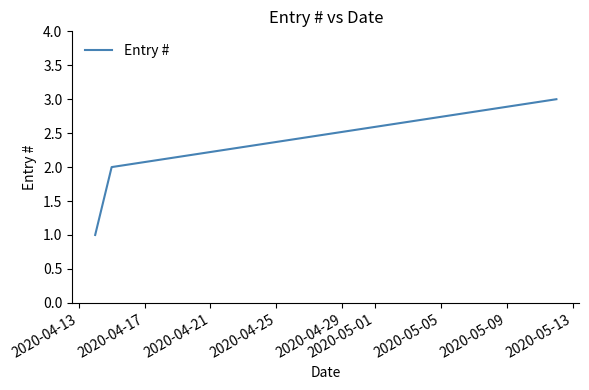

What is the sum of all values?

6